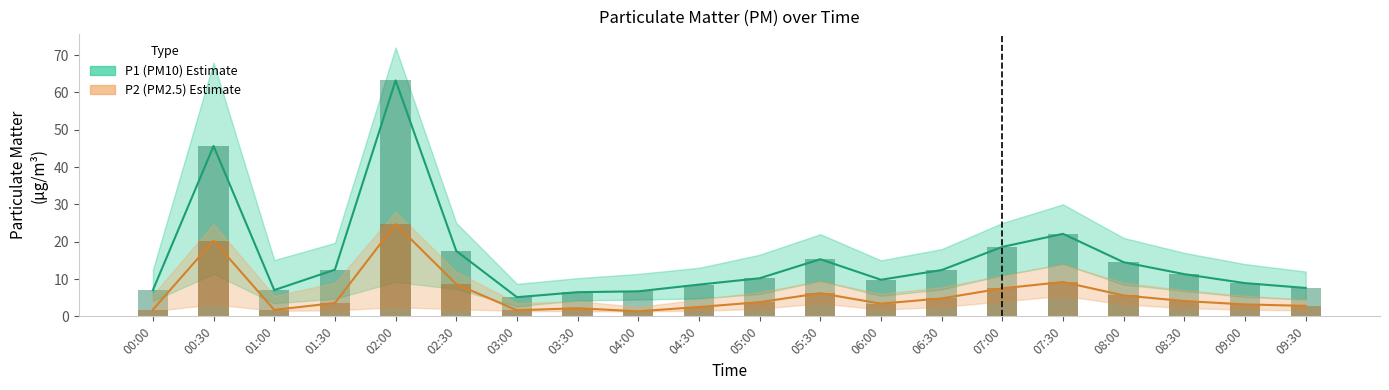

What is the total value across all series at 02:30?

26.1